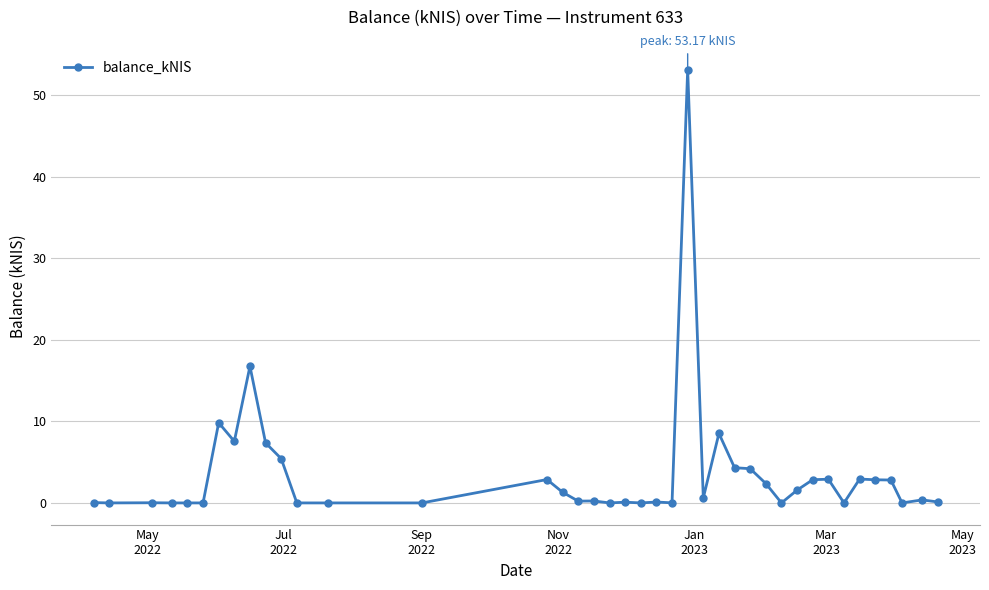

True or false: the data has more than 2 interior local peaks.

True